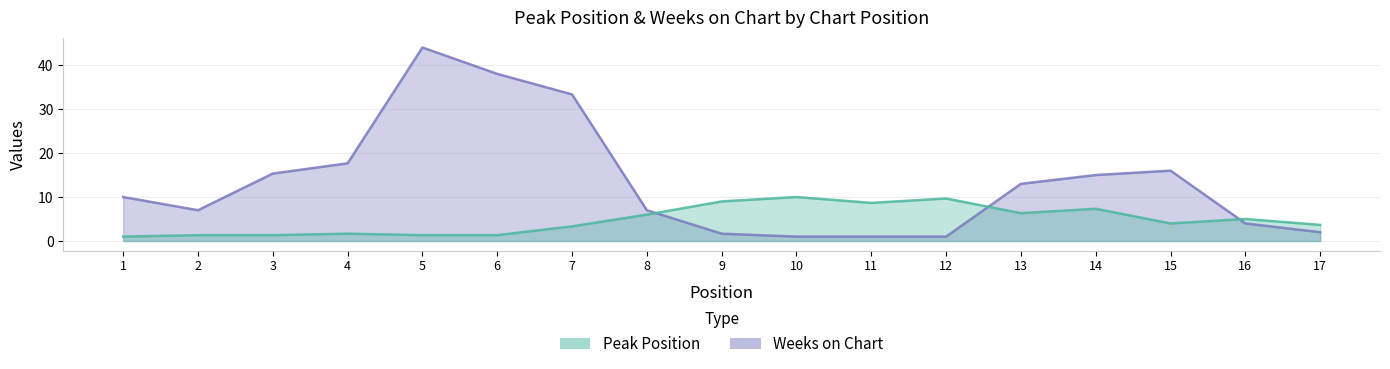

What is the value of the Peak Position point at the 10th from the left?

10